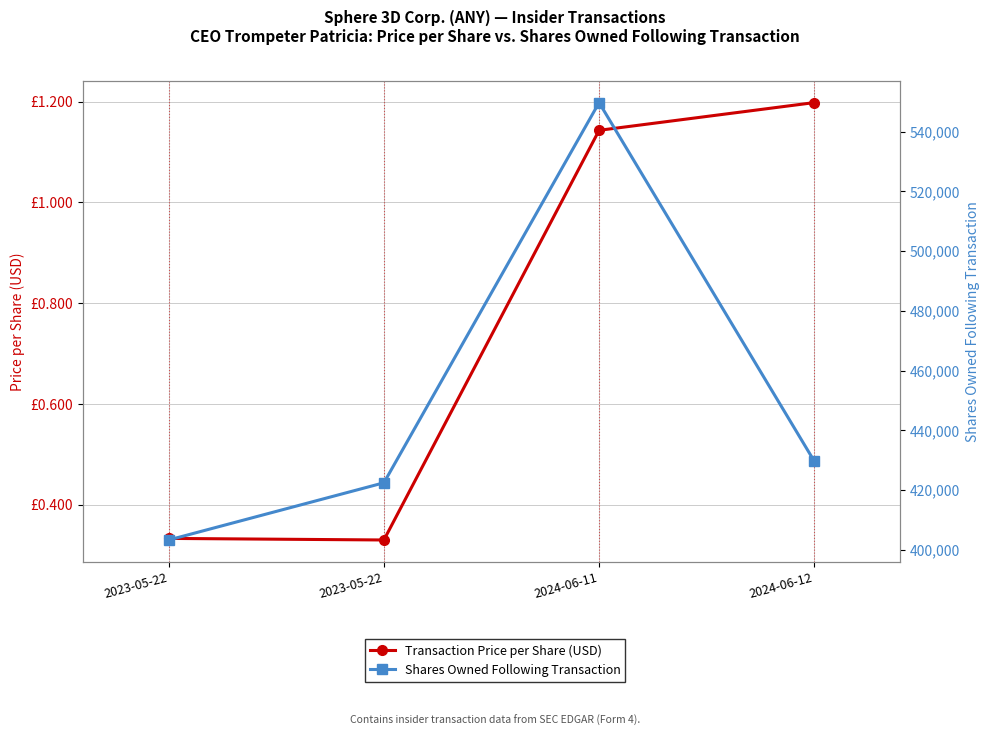

True or false: Transaction Price per Share (USD) has a value of 1.2 at 2024-06-12.

True